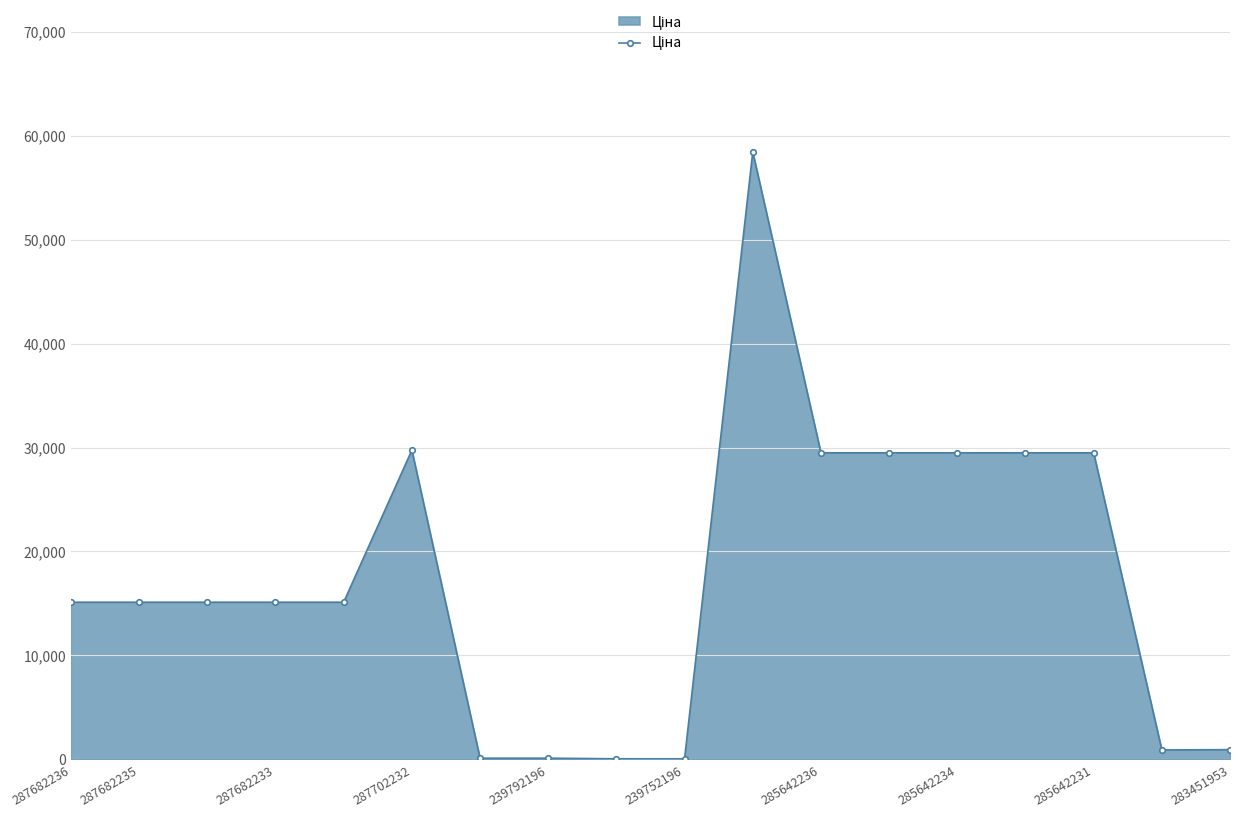

True or false: the data has more than 1 interior local peaks.

True